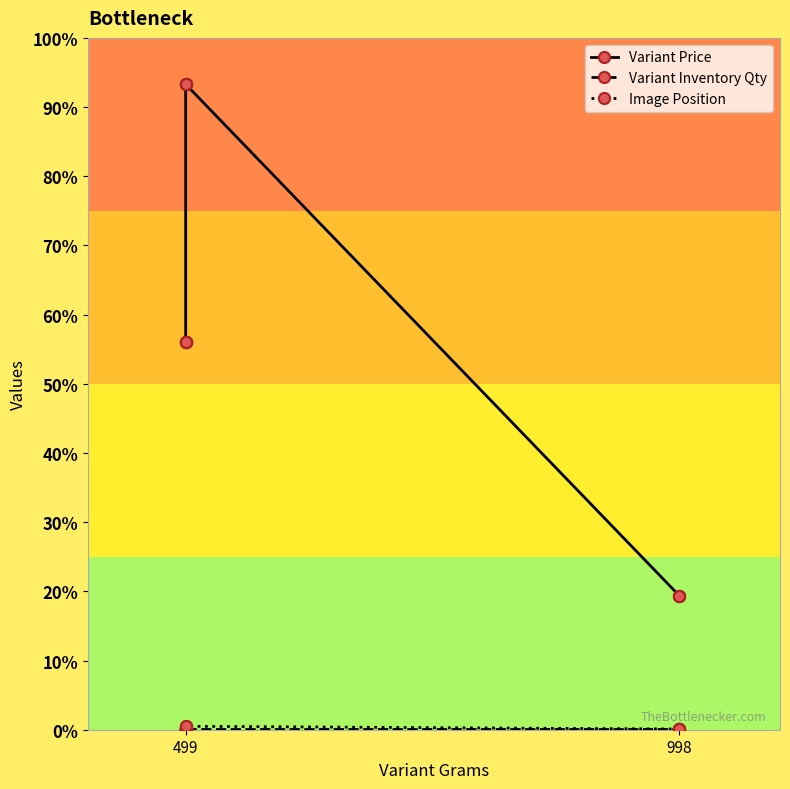

How many distinct data groups are displayed?

3